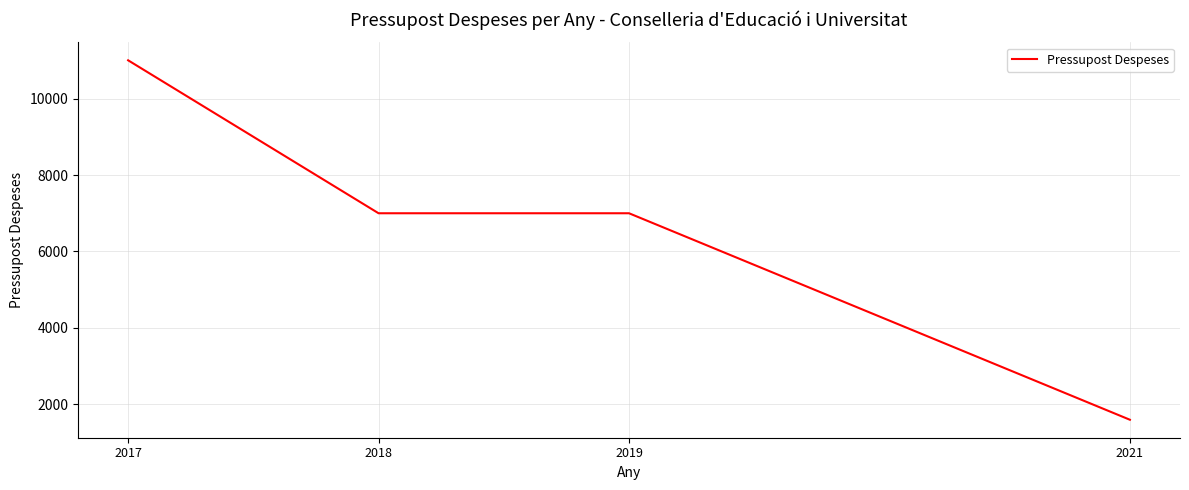

Which category has the lowest value across all series?

2021